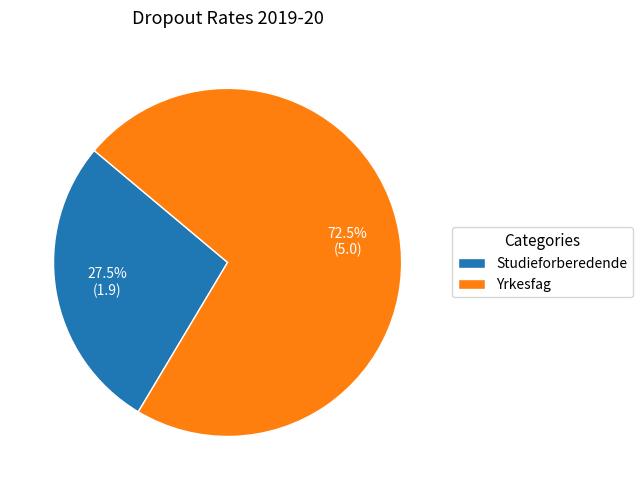

To the nearest percent, what is the difference between the largest and smallest slice percentages?

45%